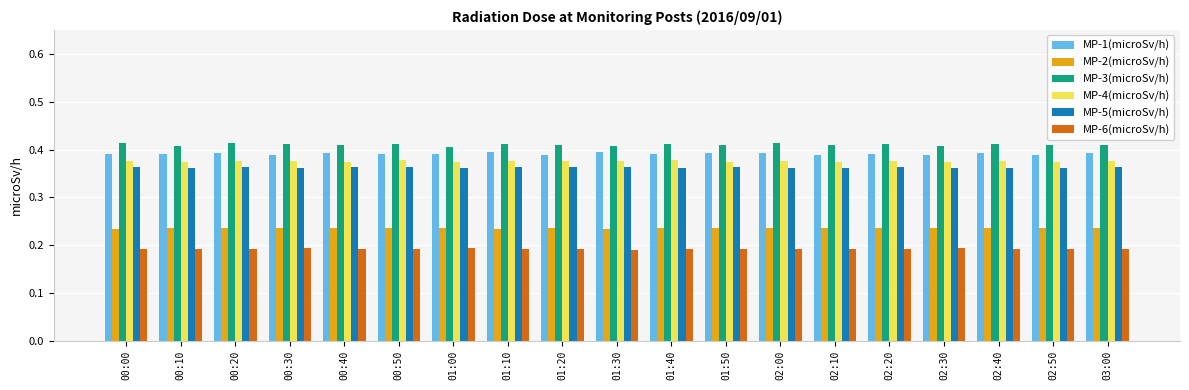

How many MP-4(microSv/h) values are between 0 and 1?

19